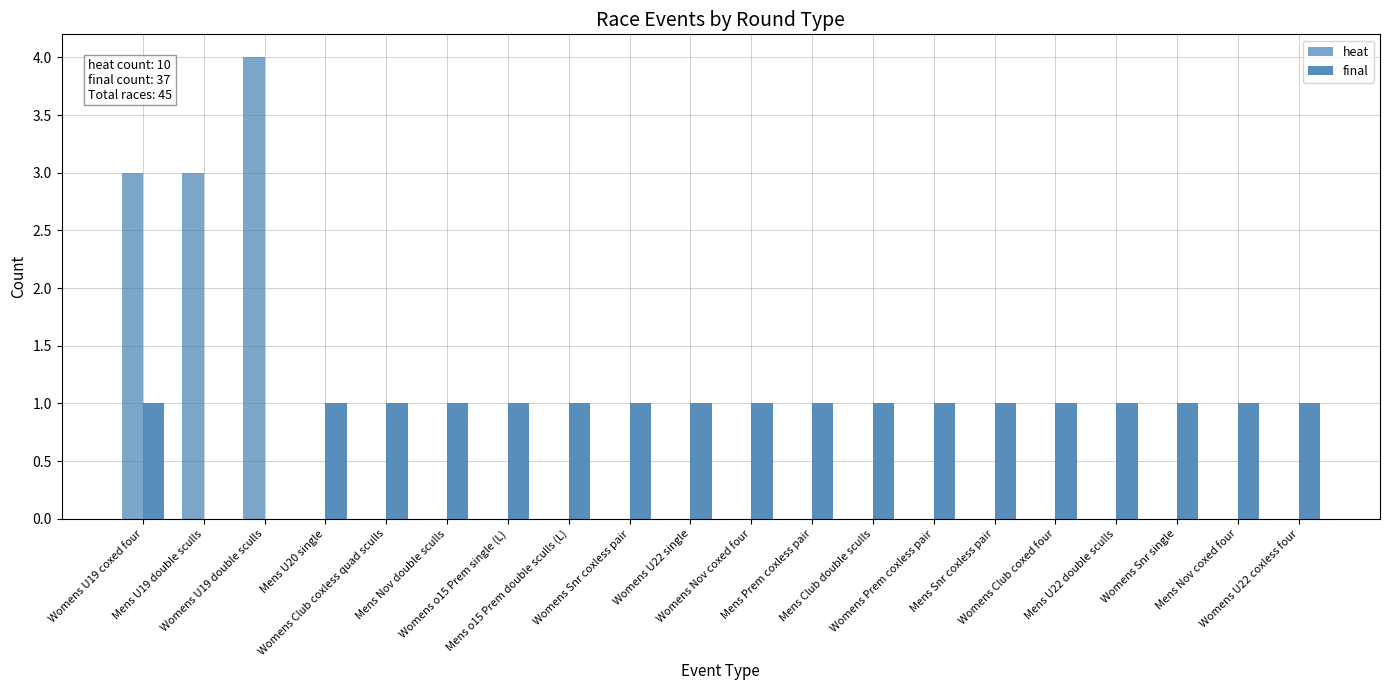

Is the value of heat at Womens U19 coxed four greater than the value of final at Mens Nov double sculls?

Yes